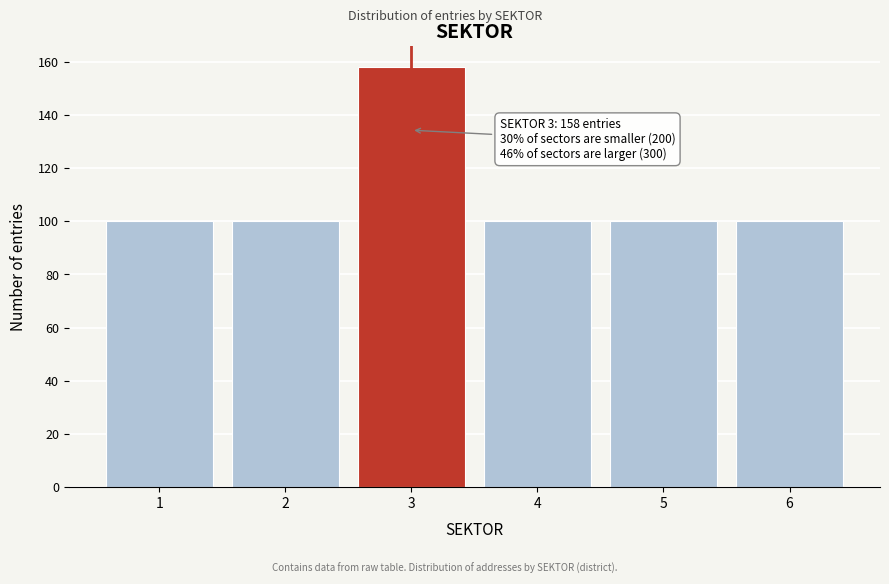

Reading left to right, what are all the values shown in this chart?

100	100	158	100	100	100